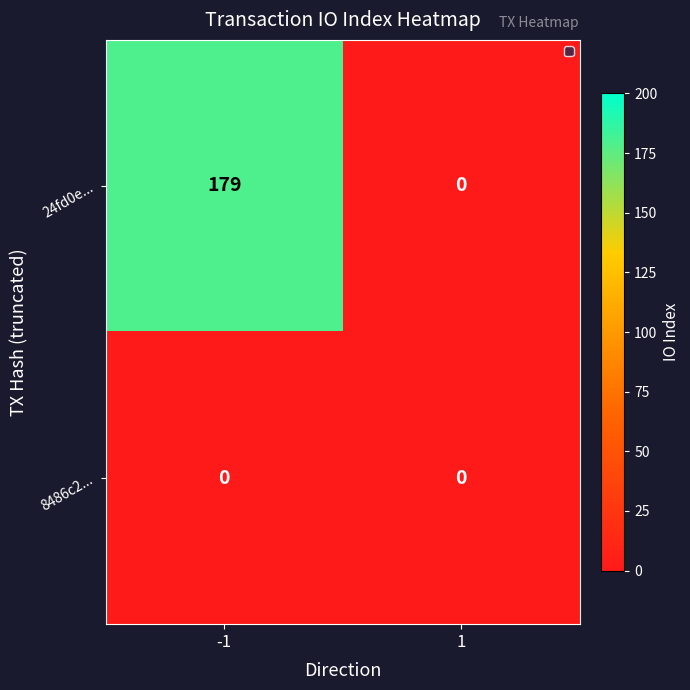

Count the number of categories in the chart.

2